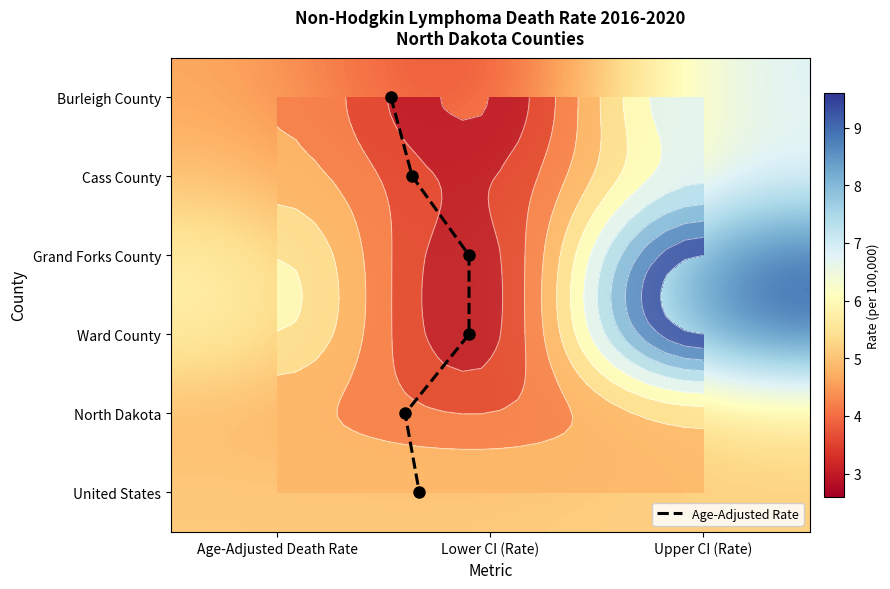

Is it true that Cass County equals 3.5 at Age-Adjusted Death Rate?

False